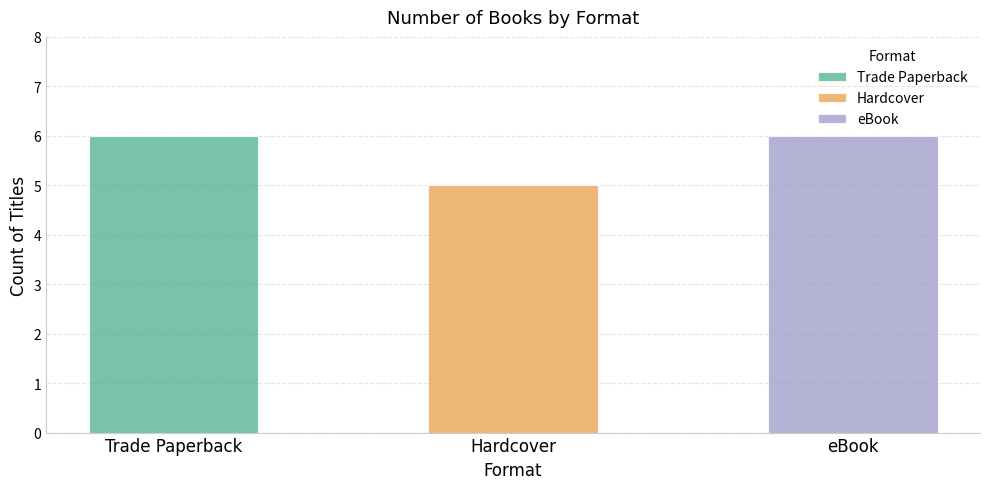

Reading left to right, transcribe all the data shown in this chart.

6	5	6